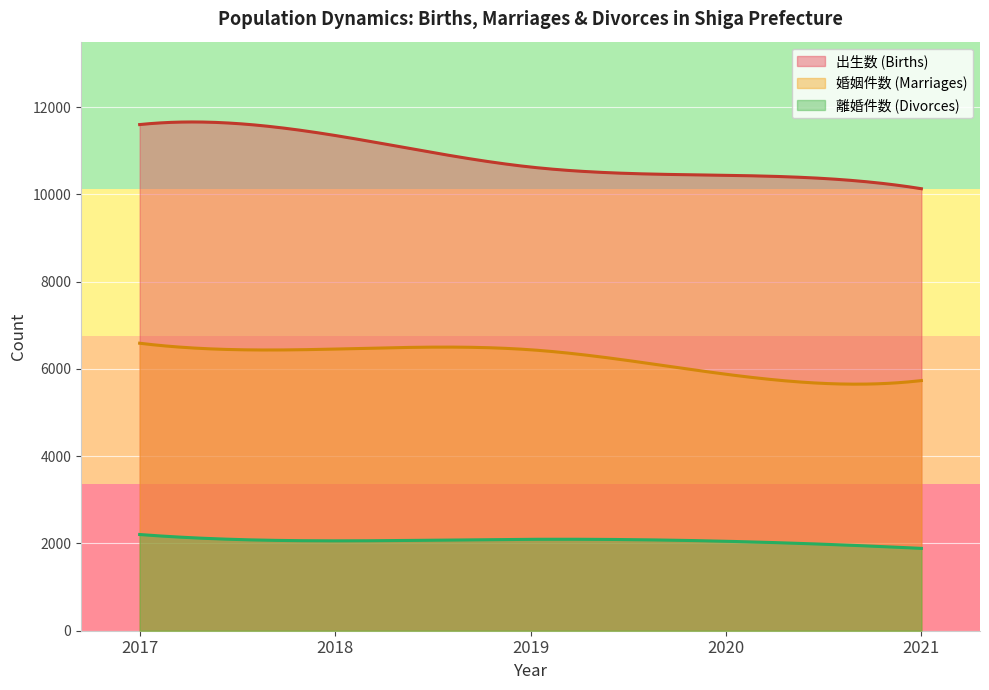

What value does the 離婚件数 (Divorces) series have at 2020?

2050